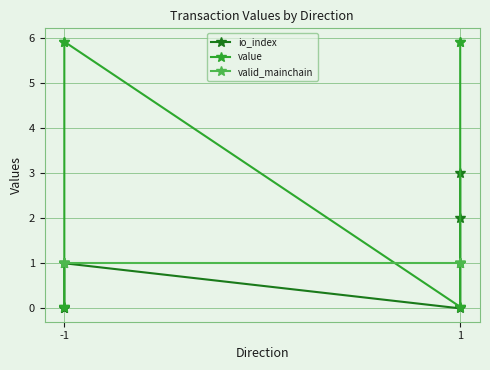

True or false: io_index and valid_mainchain intersect in this chart.

False